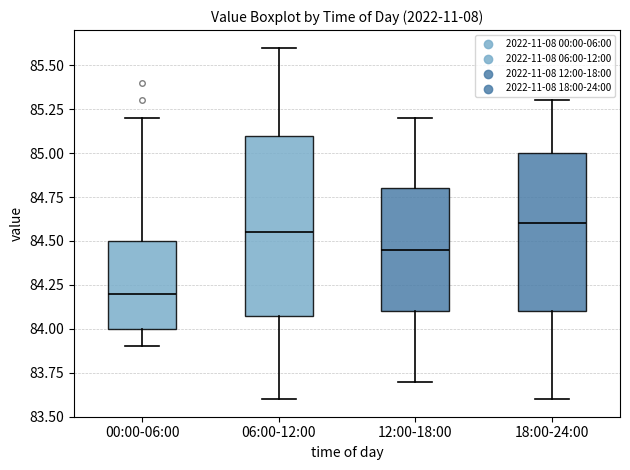

Reading left to right, transcribe this box plot: for each box, give where its median line is, the range the box spans, and where its two whiskers end, as read against the y-axis. The values are not printed on the chart, so give them approximately, as read against the axis.

00:00-06:00: median 84.20, box 84.00 to 84.50, whiskers 83.90 to 85.20
06:00-12:00: median 84.55, box 84.10 to 85.10, whiskers 83.60 to 85.60
12:00-18:00: median 84.45, box 84.10 to 84.80, whiskers 83.70 to 85.20
18:00-24:00: median 84.60, box 84.10 to 85.00, whiskers 83.60 to 85.30